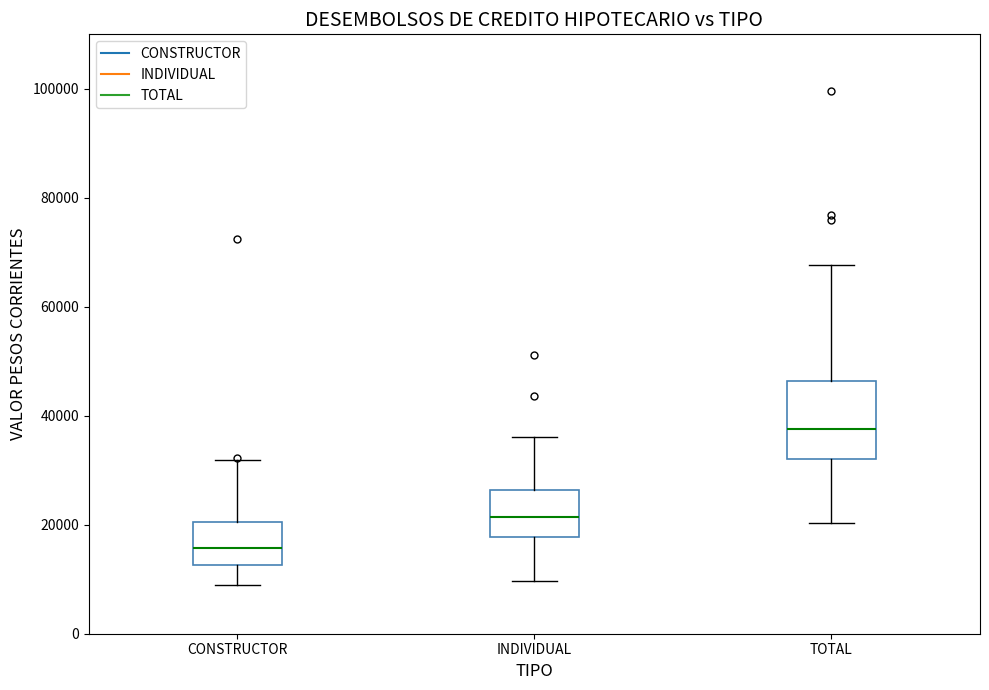

Which box is the tallest, from its lower edge to its upper edge?

TOTAL